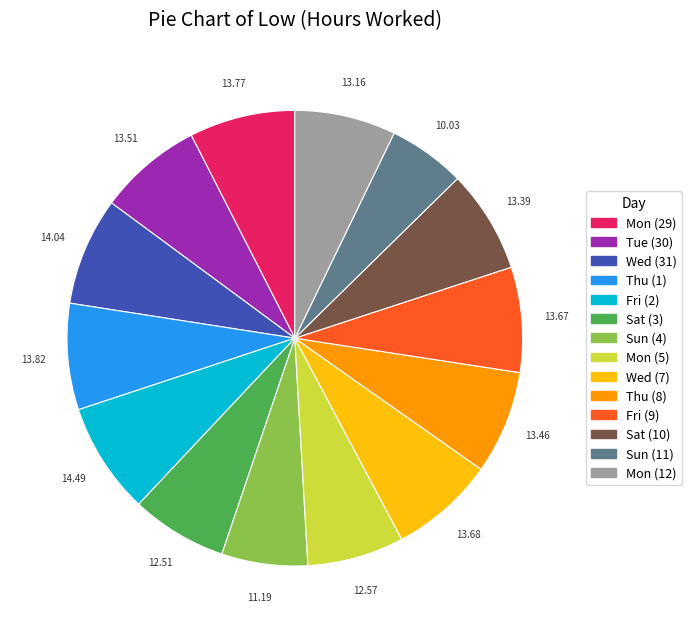

Count the number of slices in the pie.

14